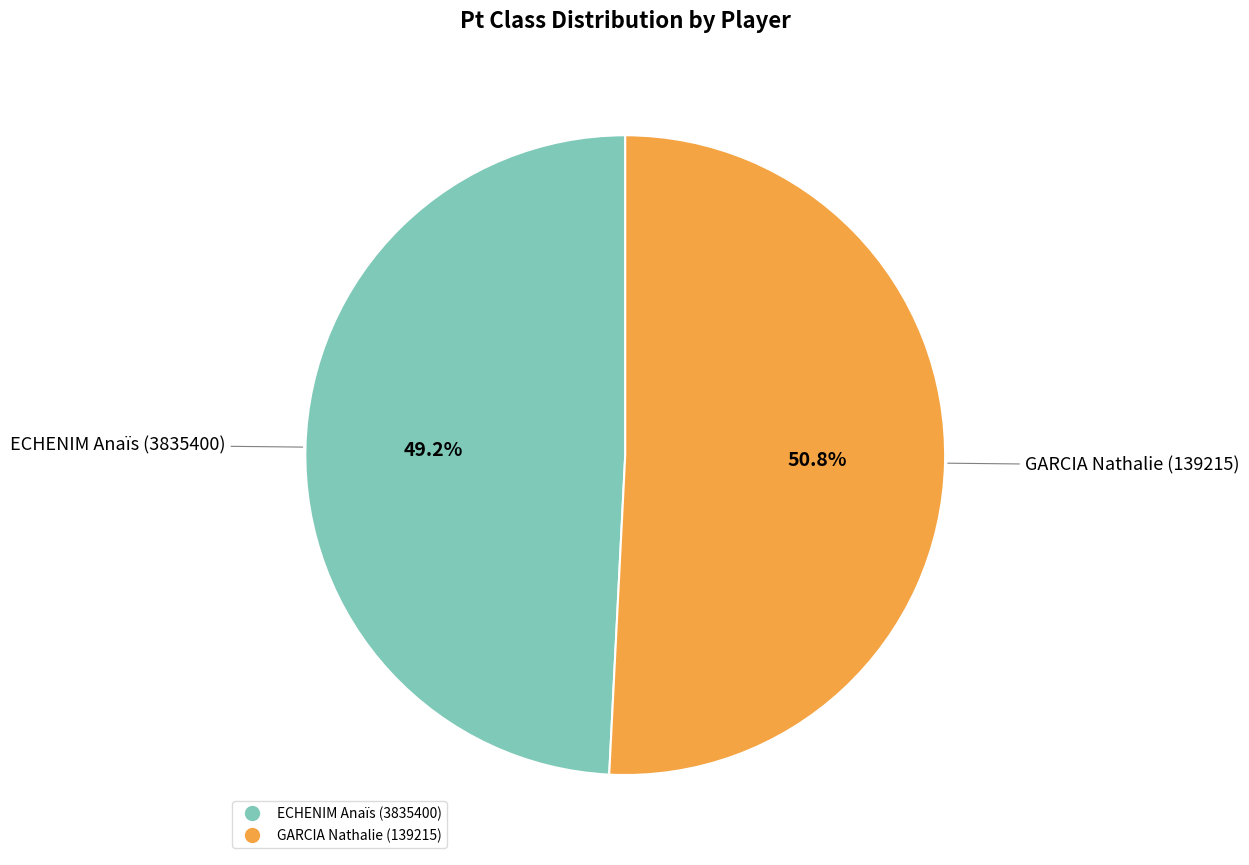

Does ECHENIM Anaïs (3835400) account for over 50% of the chart?

No